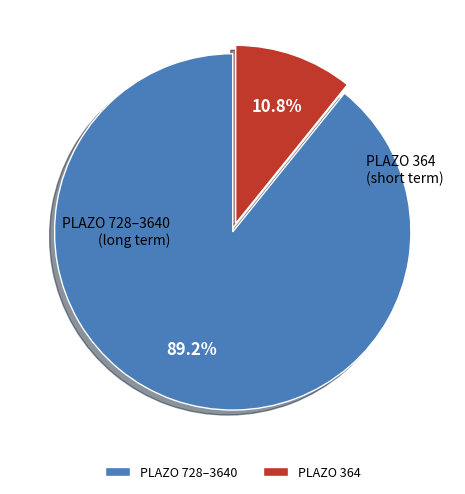

Which category has the smallest portion of the pie?

PLAZO 364